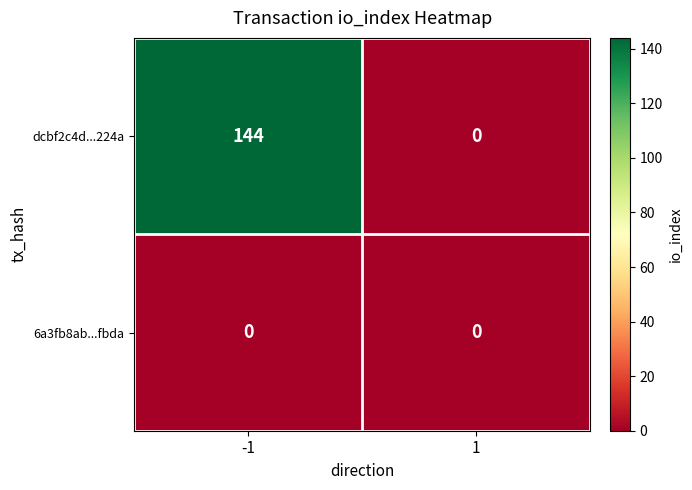

At how many categories does at least one series exceed 24?

1